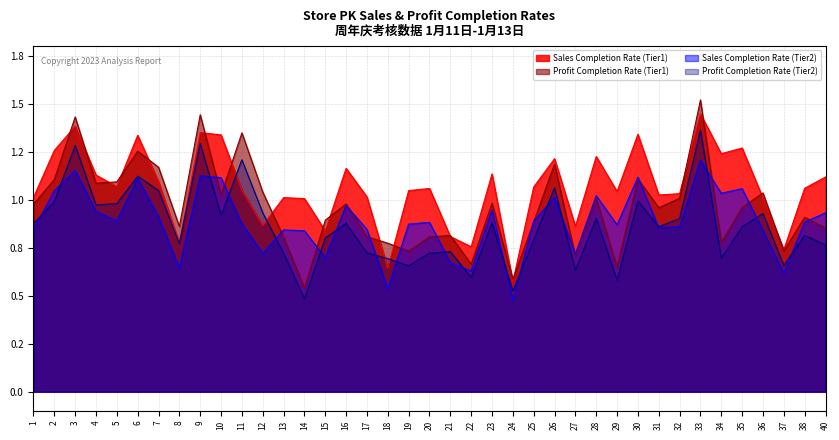

What is the lowest value of the Profit Completion Rate (Tier2) series?

0.5